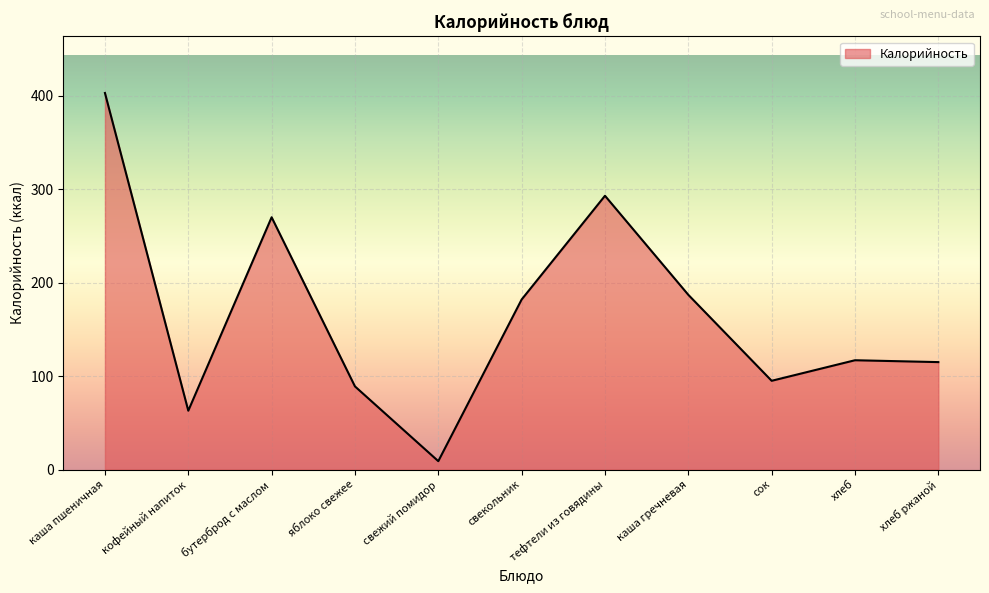

What is the change in value from яблоко свежее to сок?

+6